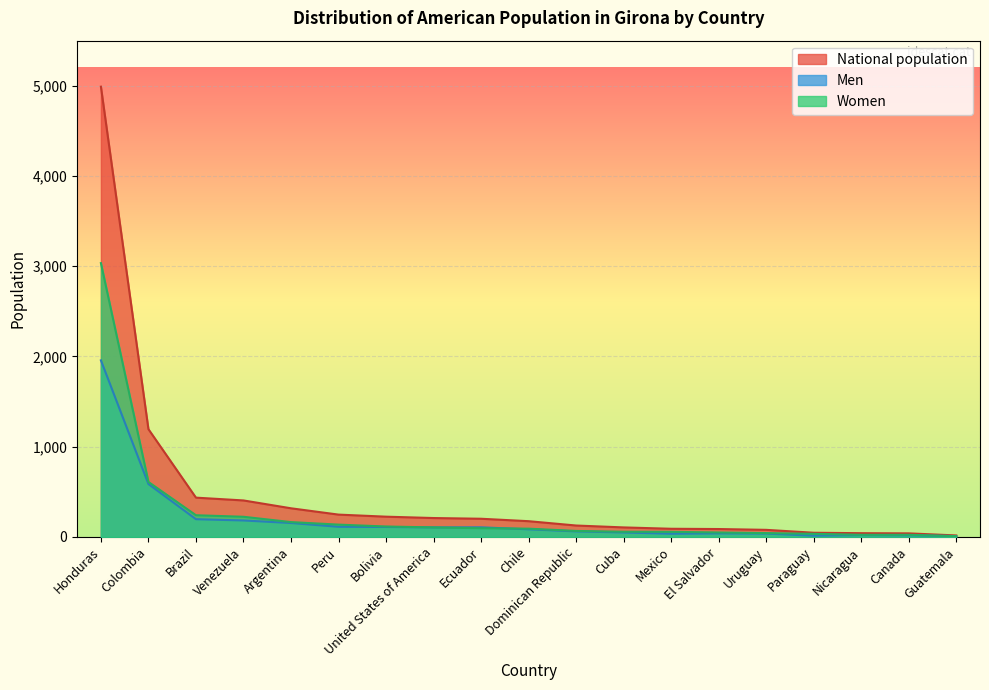

Does the chart display data point markers on the line(s)?

No